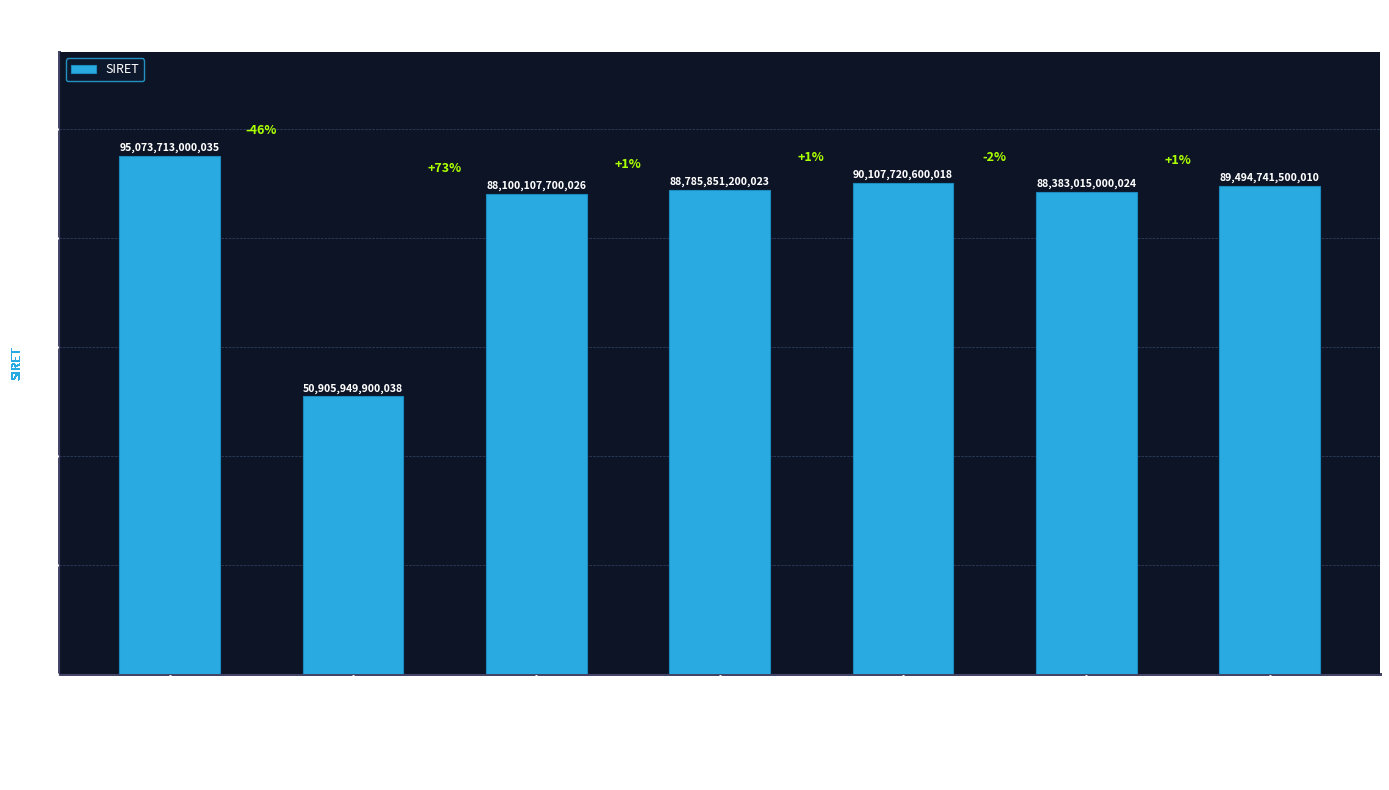

What is the label of the 3rd bar from the right?

SI.FIPS NOUVELLE AQUITAINE